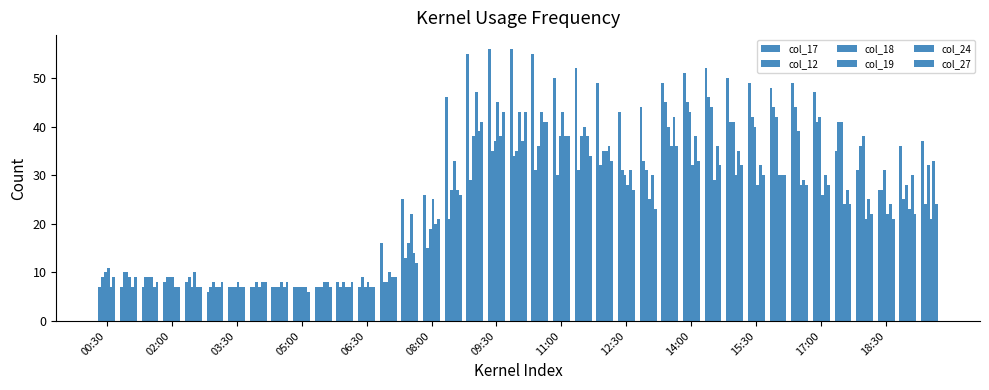

Are the bars horizontal?

No